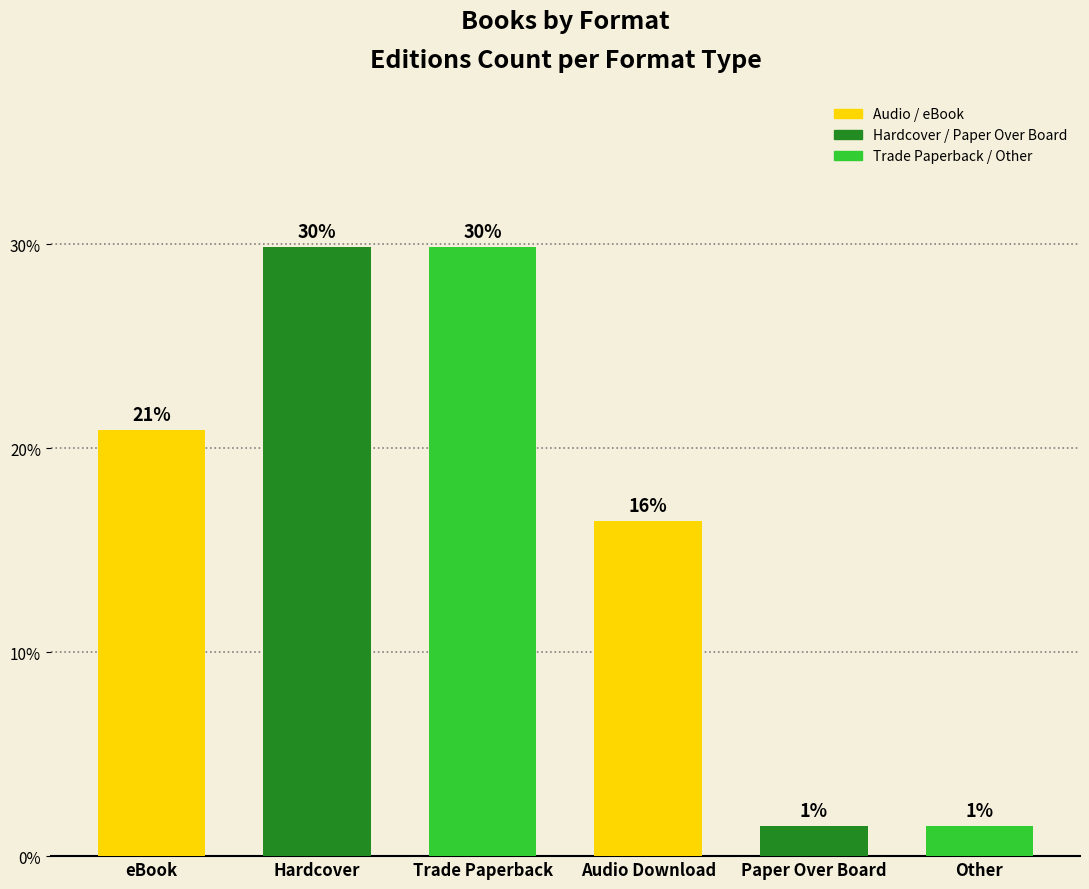

Read the value at Audio Download.

16.4